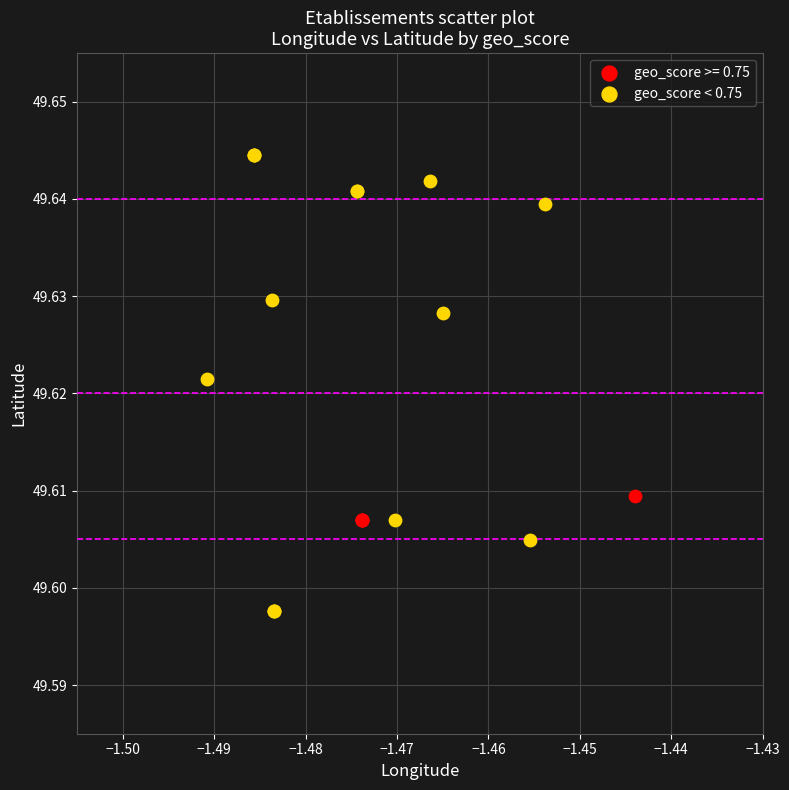

Which series has the widest spread of Y values?

geo_score < 0.75